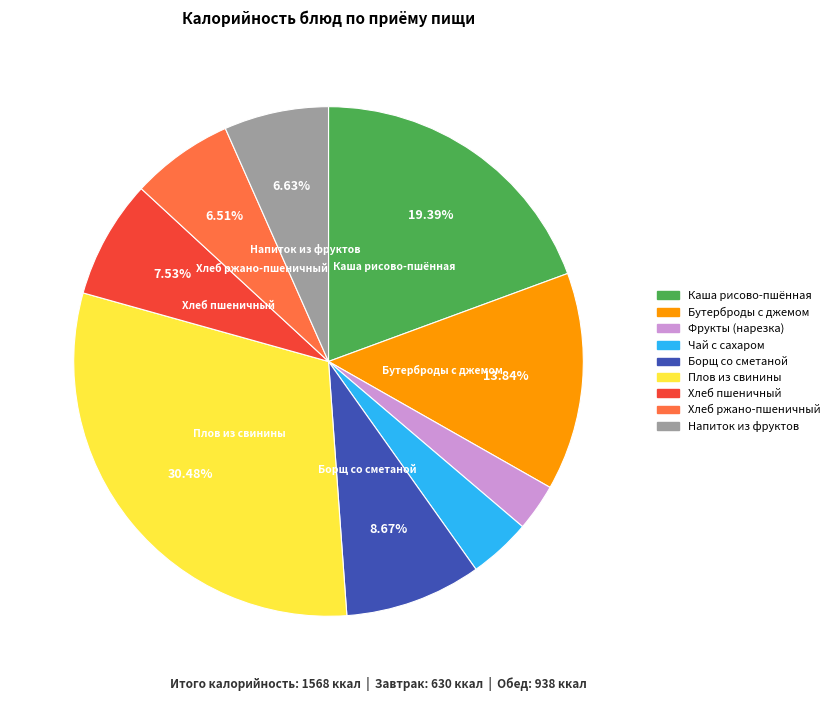

Is there any slice that represents more than half of the pie?

No